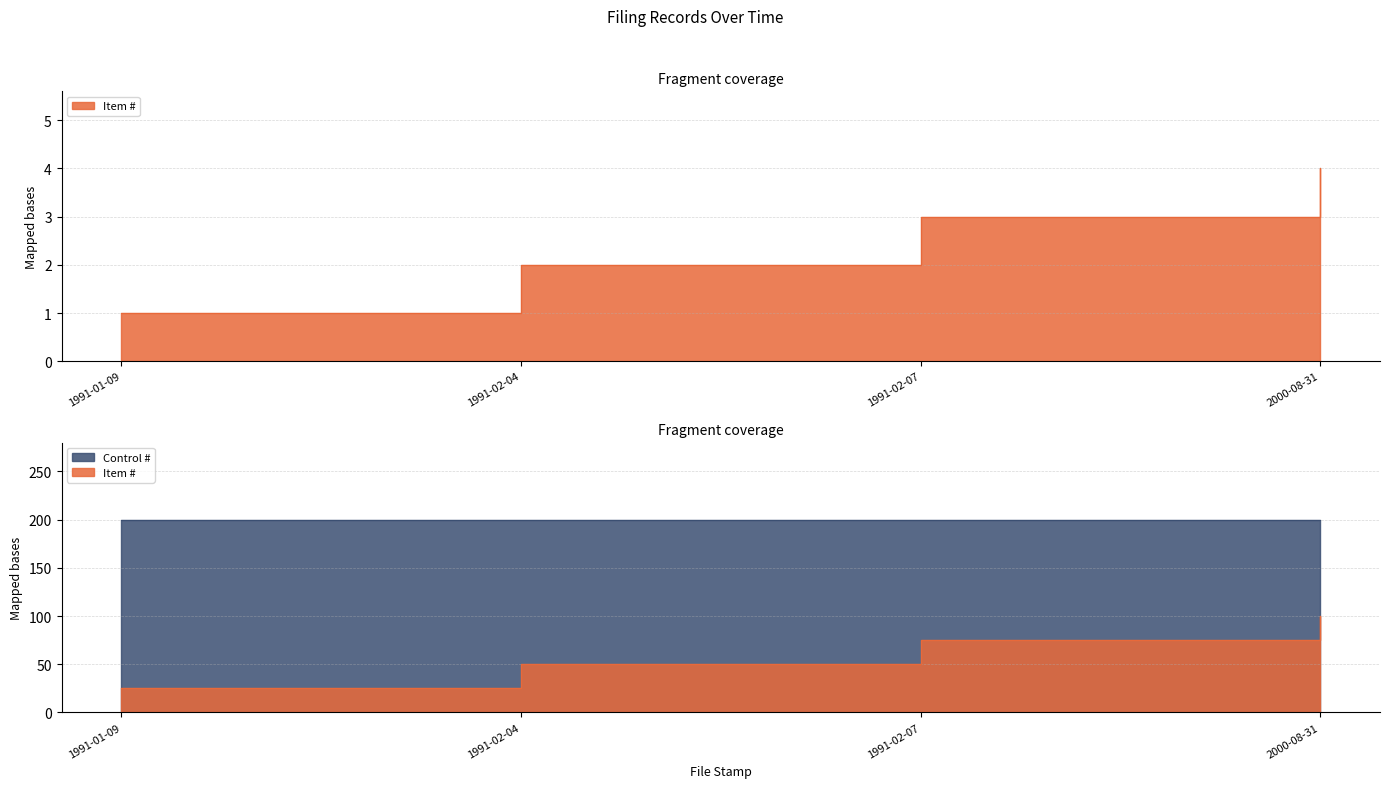

What is the difference between the second highest and minimum values?

2